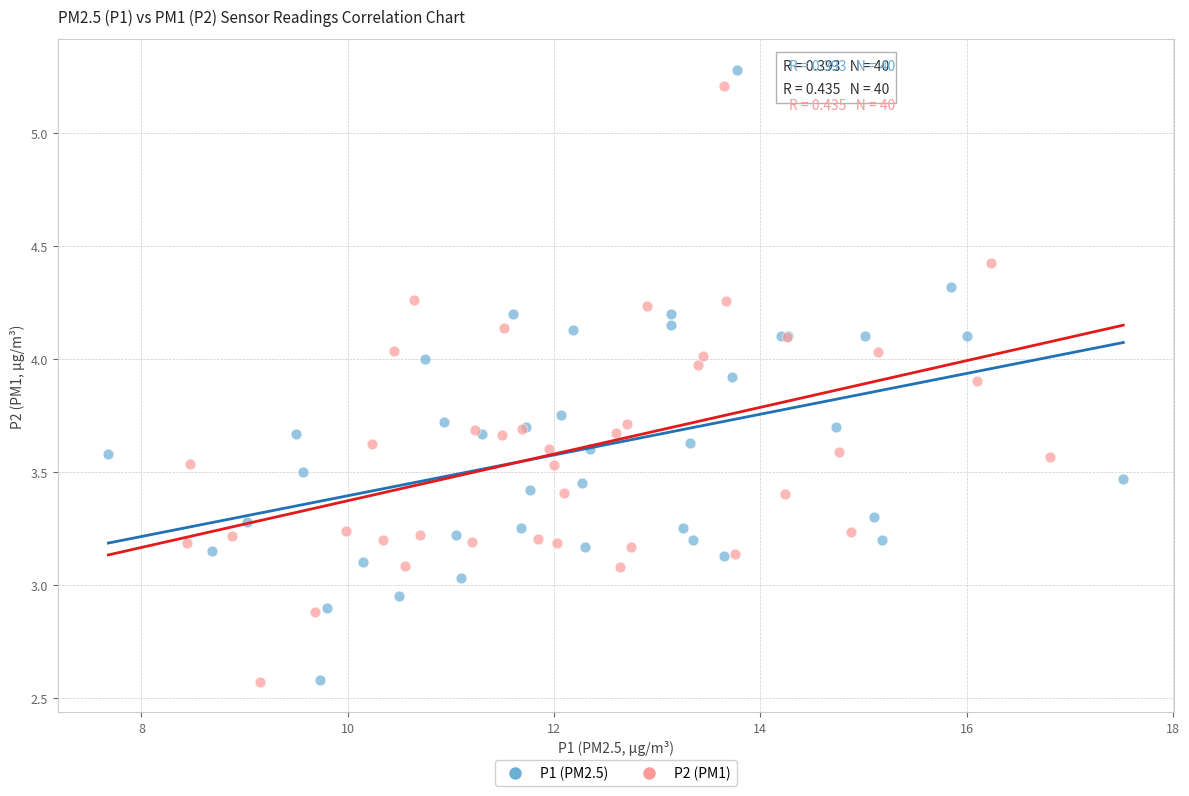

Which series has the largest Y range (max minus min)?

P1 (PM2.5)